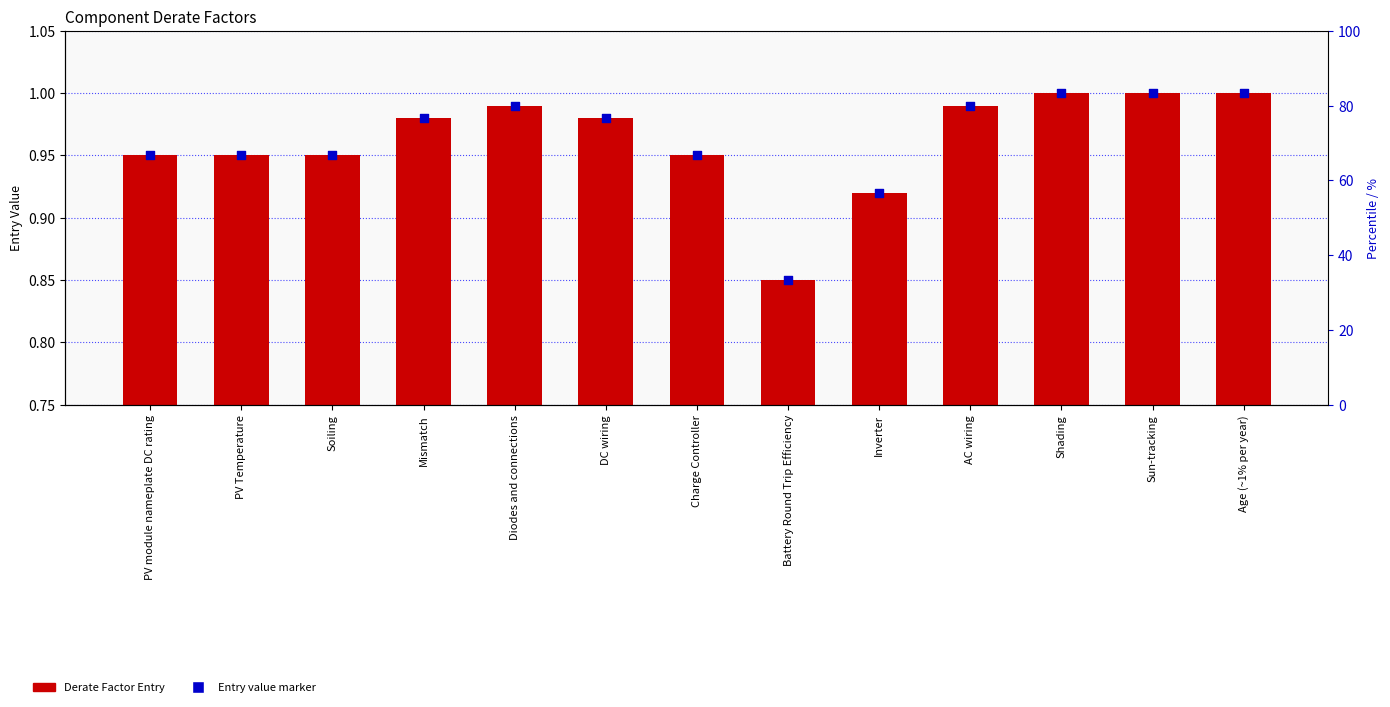

At how many categories does at least one series exceed 0?

13